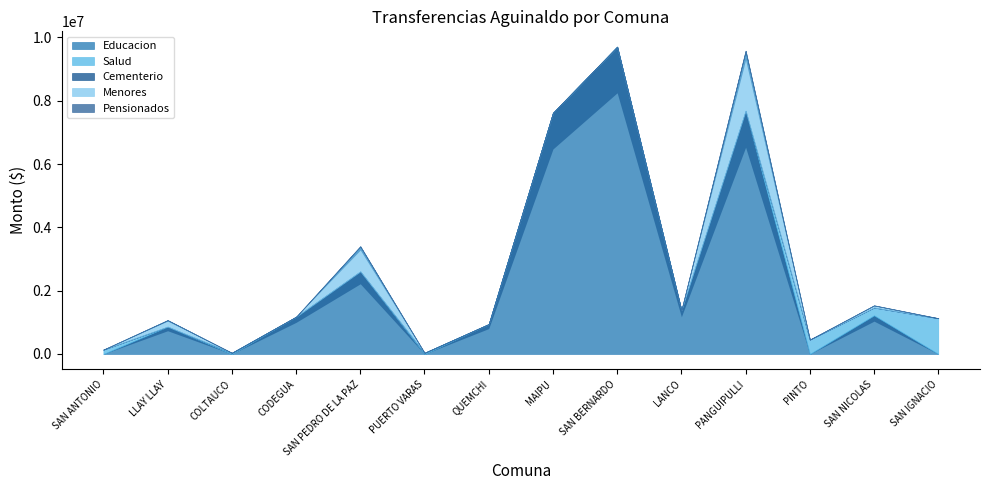

At which label is Pensionados closest to 0?

SAN ANTONIO